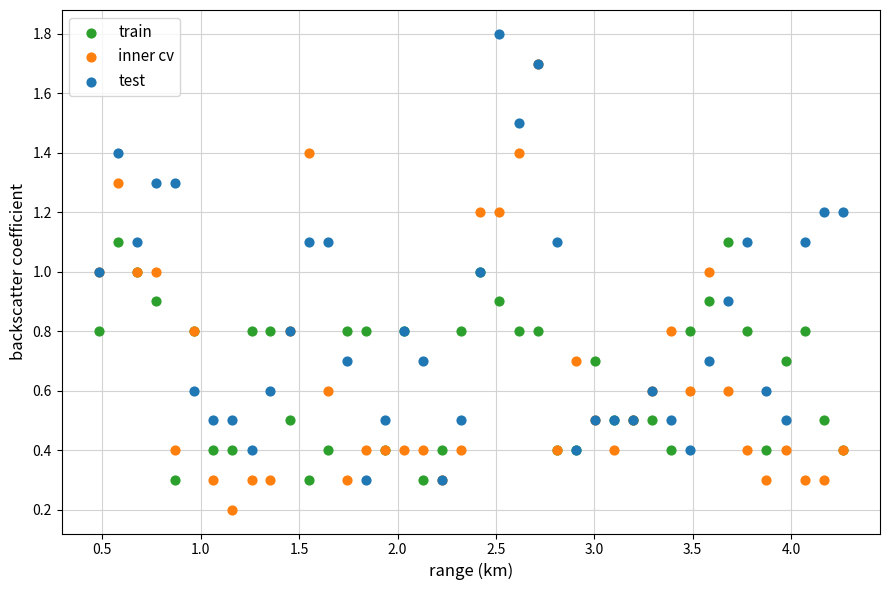

In the train series, what Y value is closest to 0?

0.3